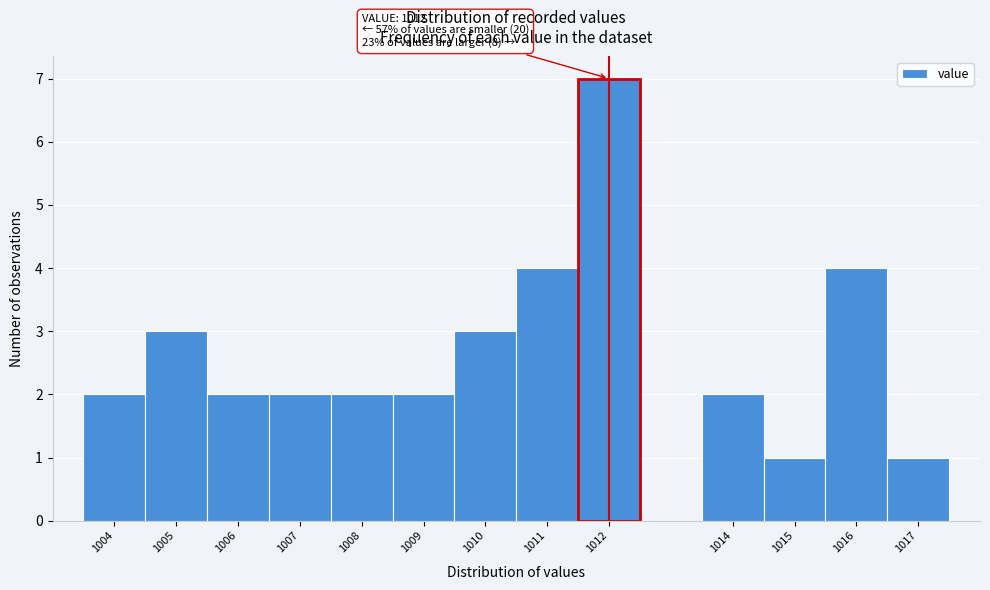

Which range on the x-axis has the tallest bar?

1011.5 to 1012.5